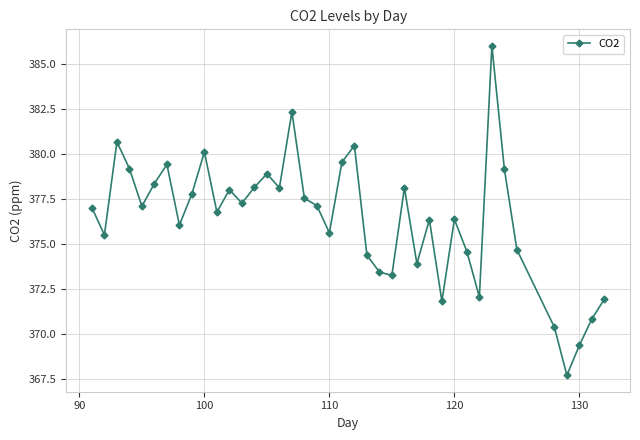

What is the value of the 15th point from the left?

378.9